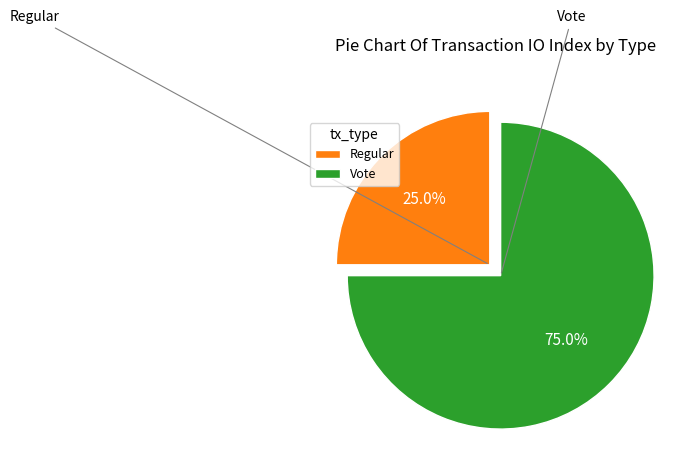

To the nearest percent, what portion does Regular represent?

25%